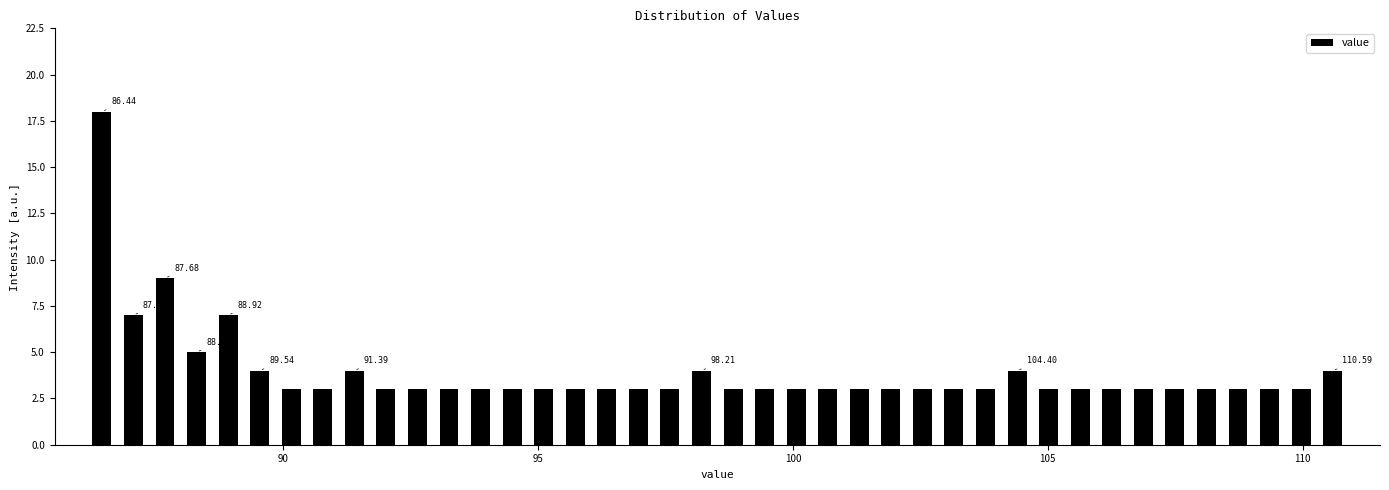

Read against the x-axis, roughly where is the centre of the tallest bar?

86.5